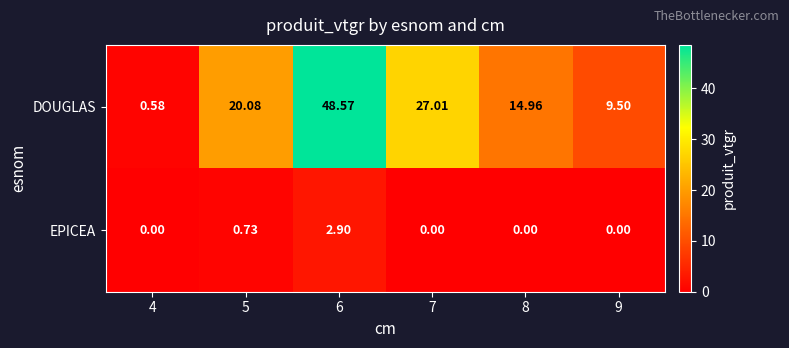

Between 4 and 9, which series saw the biggest shift?

DOUGLAS